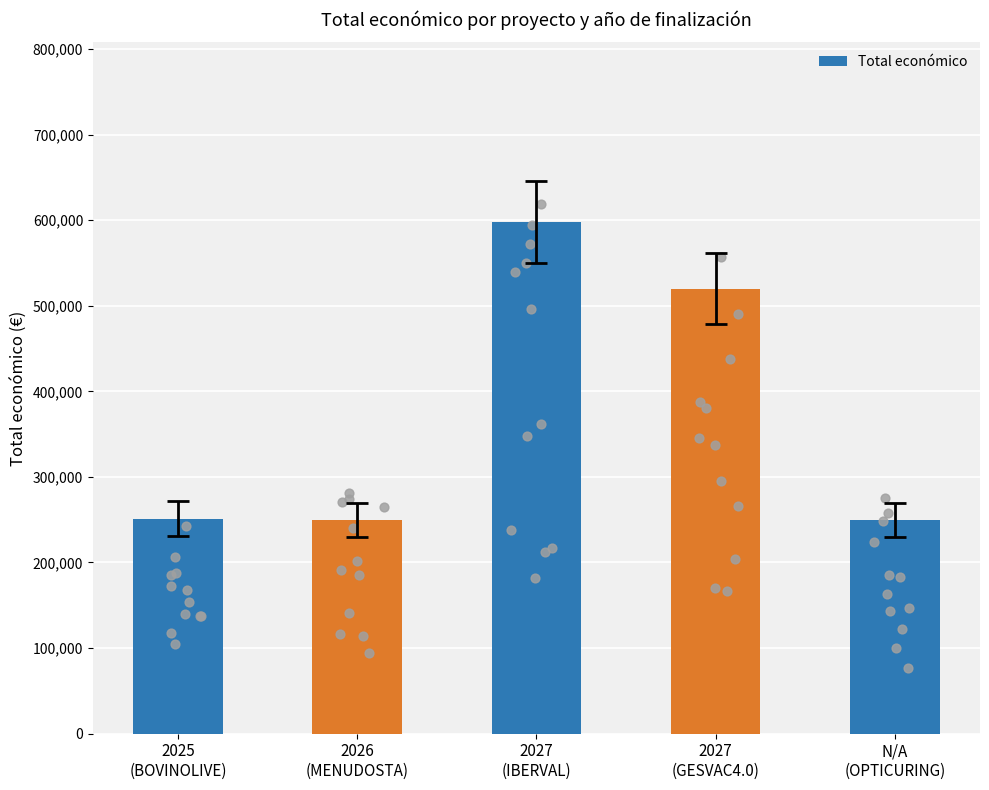

What is the change in value from 2026
(MENUDOSTA) to N/A
(OPTICURING)?

-160